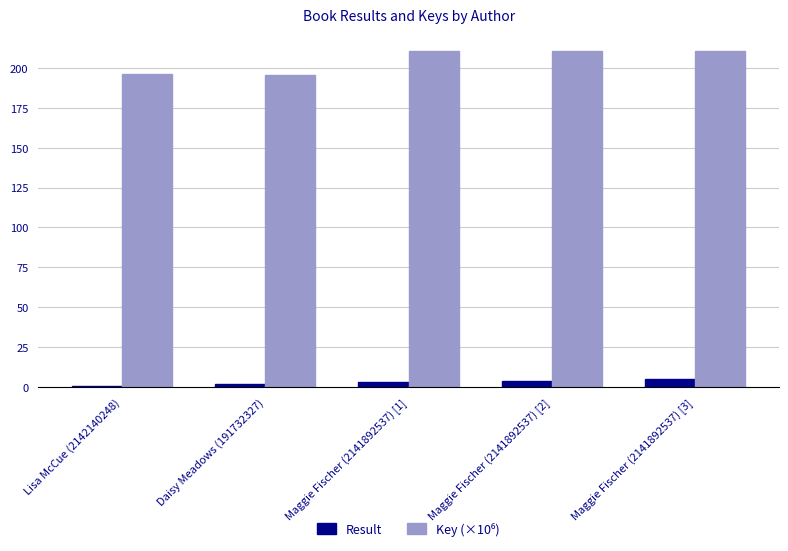

What is the difference between the highest and lowest values at Maggie Fischer (2141892537) [3]?

205.7